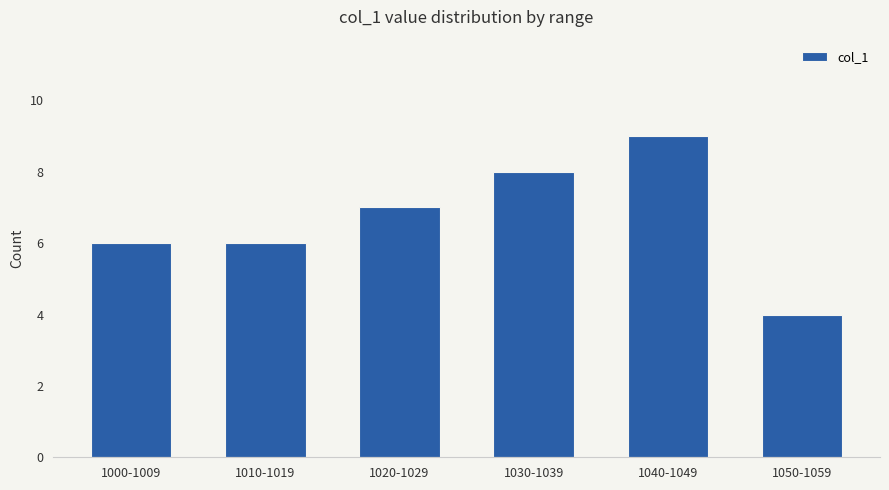

What is the difference between the maximum and minimum values?

5